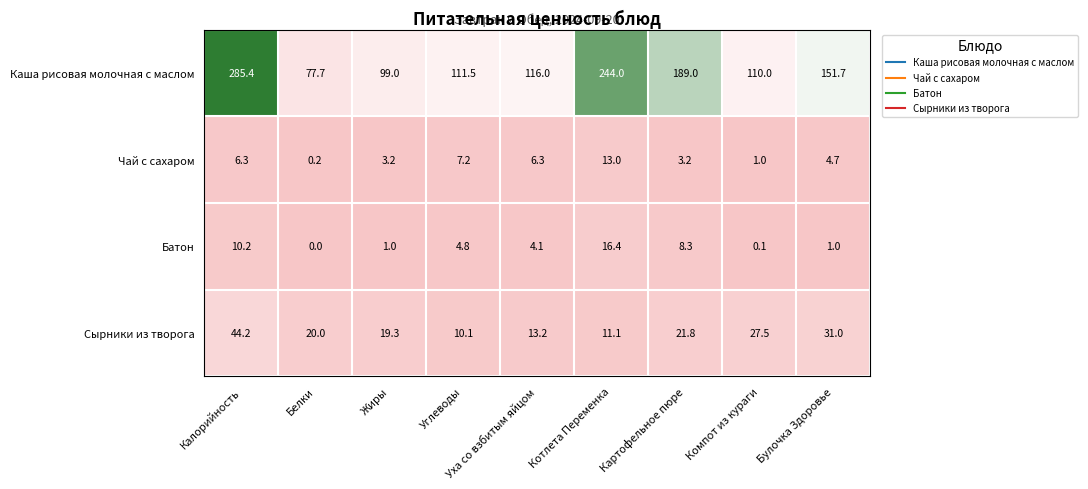

True or false: Батон has a value of 1.0 at Жиры.

True